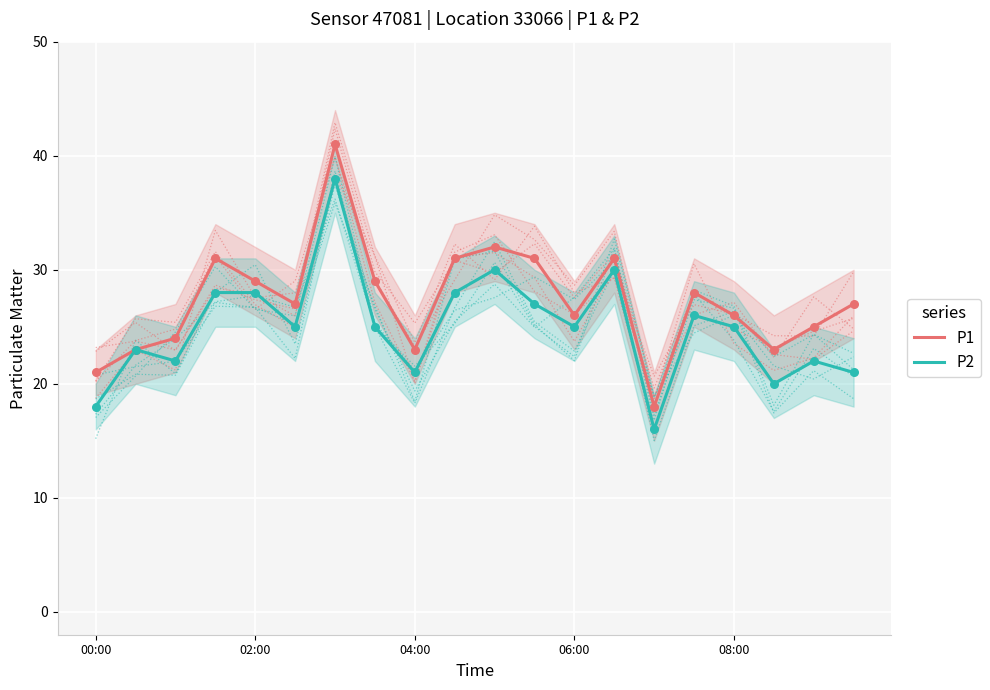

Which series reaches the maximum Y coordinate?

P1